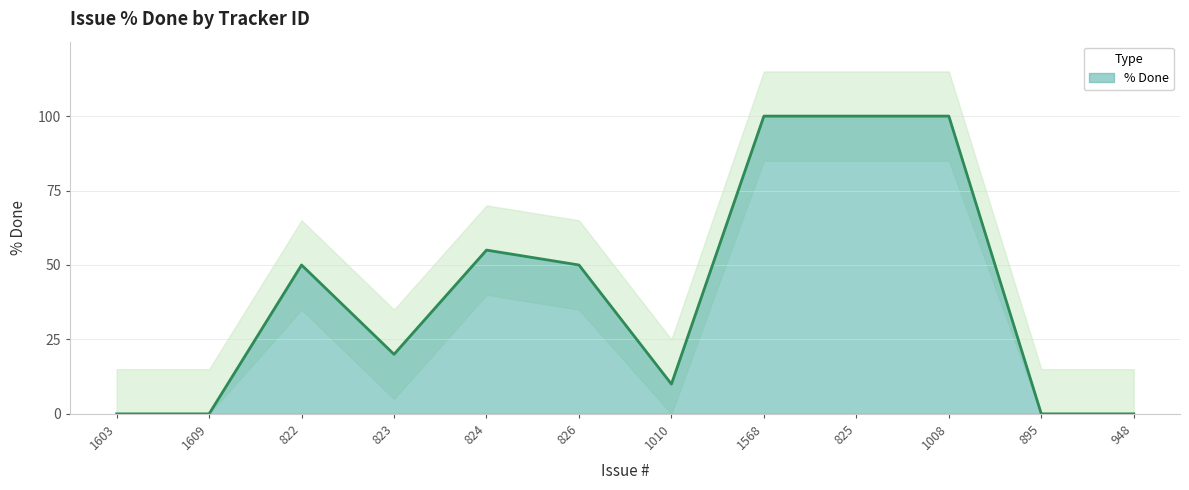

What is the change in value from 826 to 895?

-50